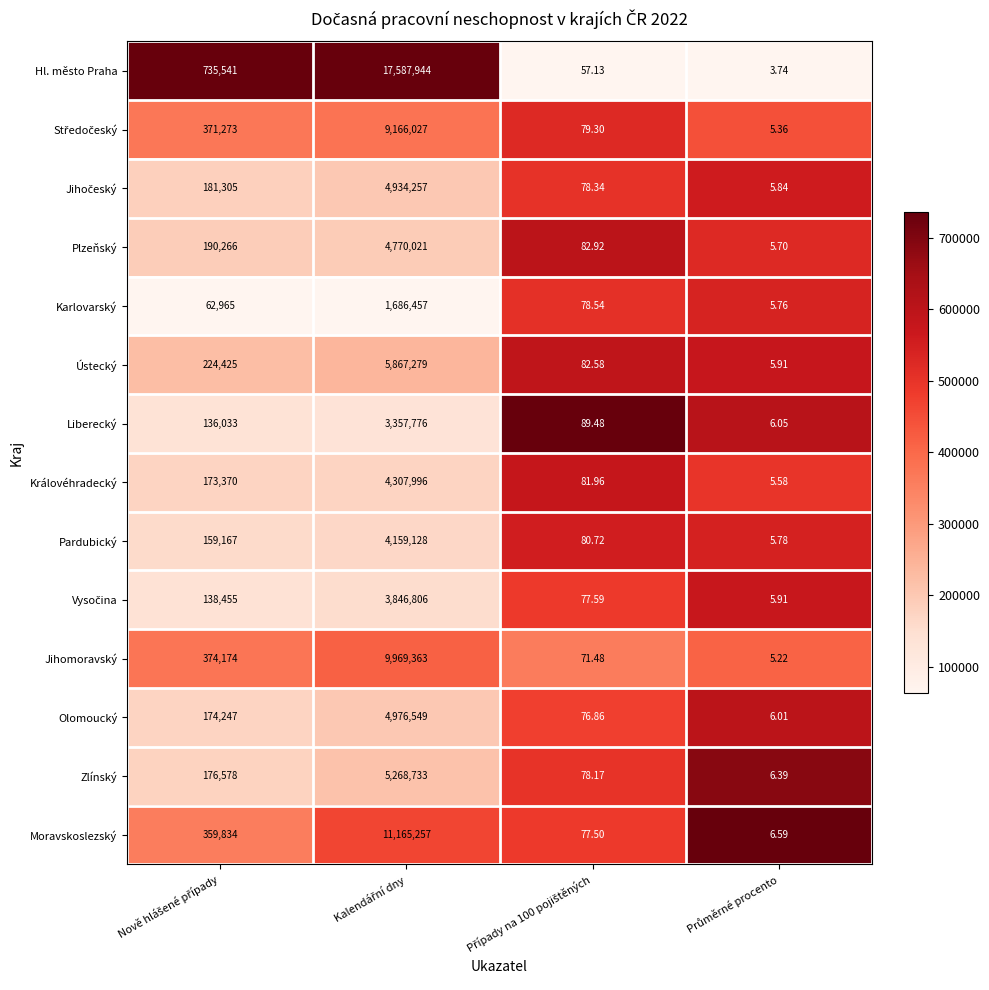

Which series has the largest total across all categories?

Hl. město Praha